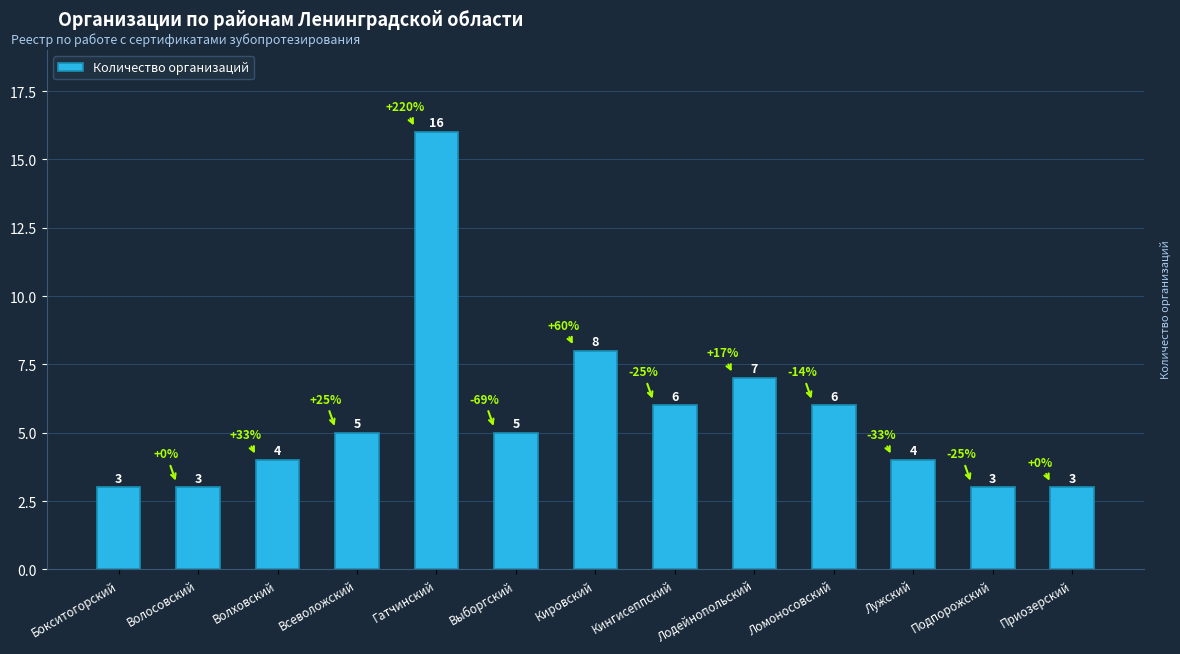

How many series are shown in this chart?

1